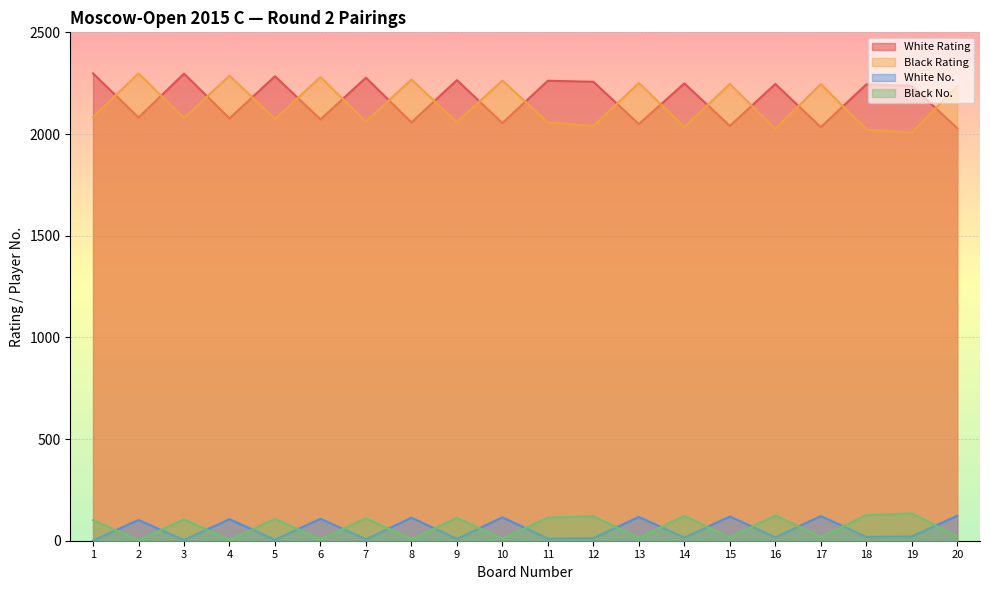

Reading left to right, what are all the values shown in this chart?

White Rating: 2298	2081	2297	2077	2284	2072	2277	2057	2265	2054	2262	2257	2049	2249	2040	2246	2034	2244	2237	2028
Black Rating: 2084	2298	2078	2287	2074	2280	2061	2268	2058	2263	2057	2039	2251	2034	2246	2025	2246	2022	2006	2236
White No.: 1	102	3	106	5	108	7	113	9	115	11	13	117	15	119	17	121	19	21	123
Black No.: 101	2	105	4	107	6	110	8	112	10	114	120	14	122	16	124	18	126	134	22